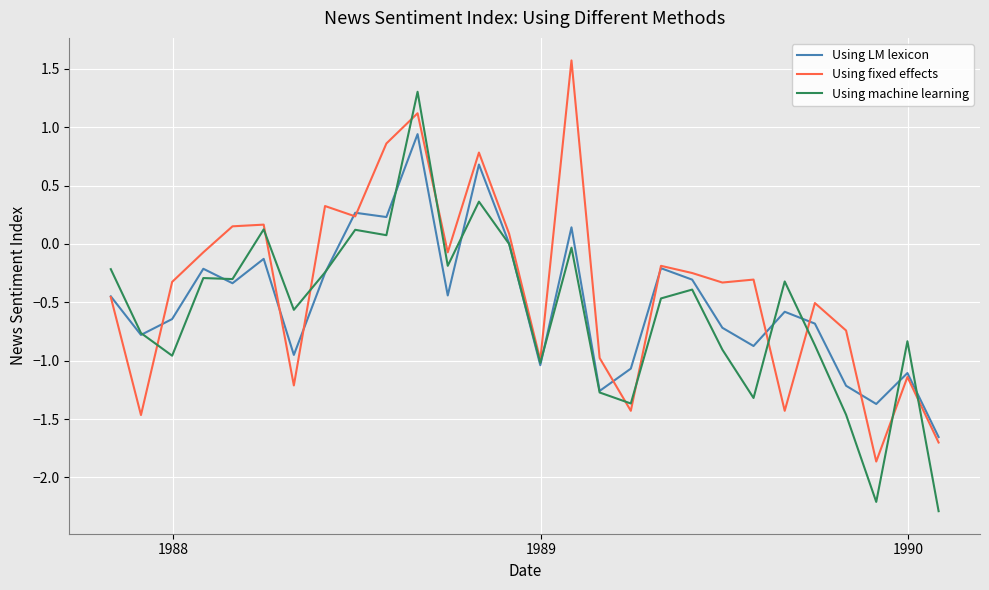

What are all the series names shown in the legend?

Using LM lexicon, Using fixed effects, Using machine learning